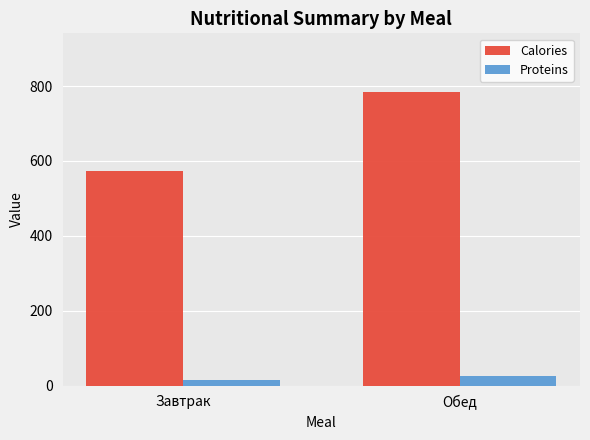

What is the total value across all series at Обед?

810.0